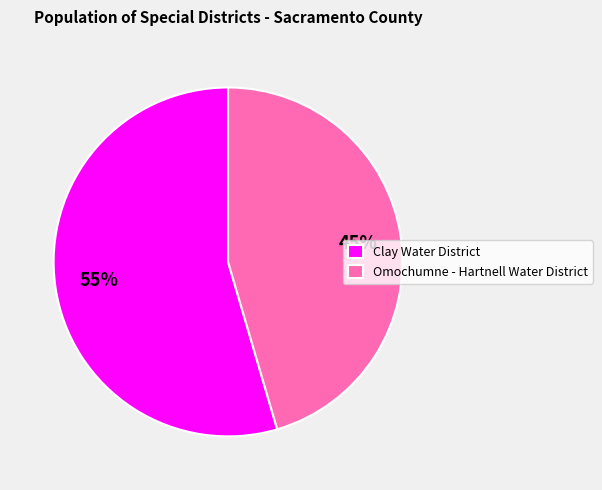

Does Omochumne - Hartnell Water District represent more than half of the total?

No